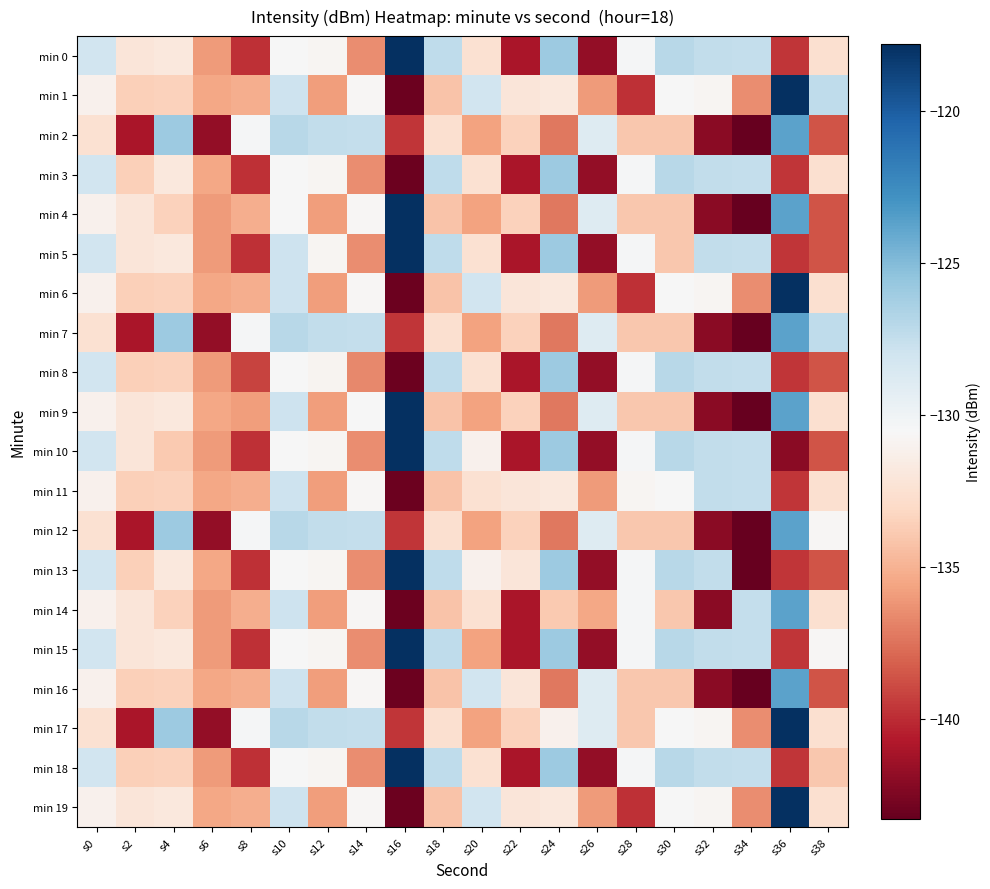

Between s6 and s10, which series saw the biggest shift?

min 2